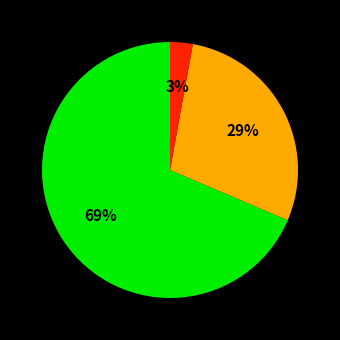

Is there any slice that represents more than half of the pie?

Yes